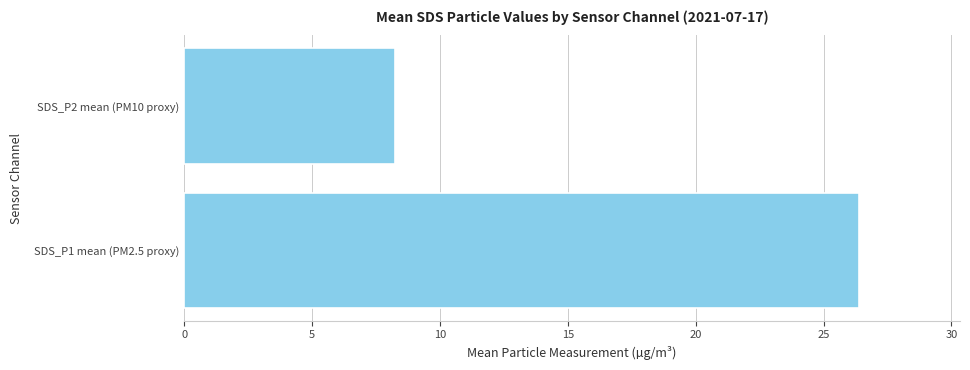

What is the sum of all values?

34.6